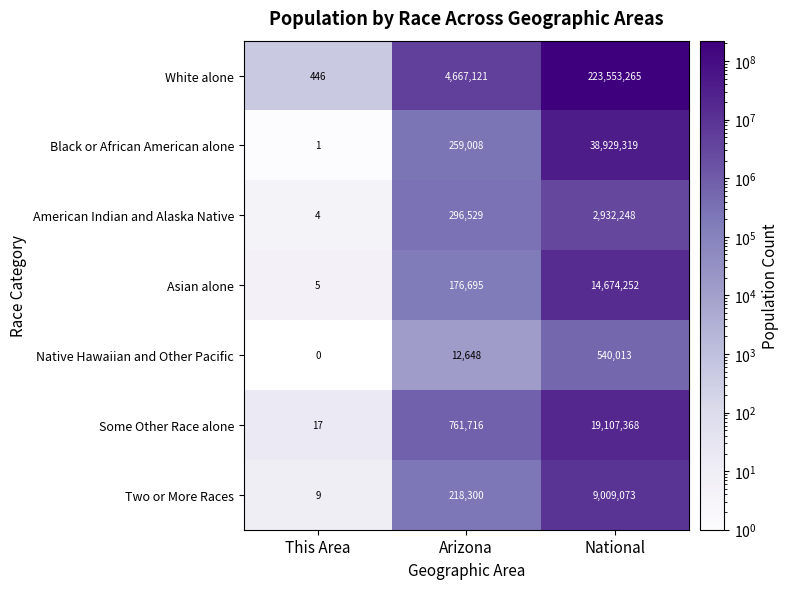

How many values in the Asian alone series are below 176695?

1